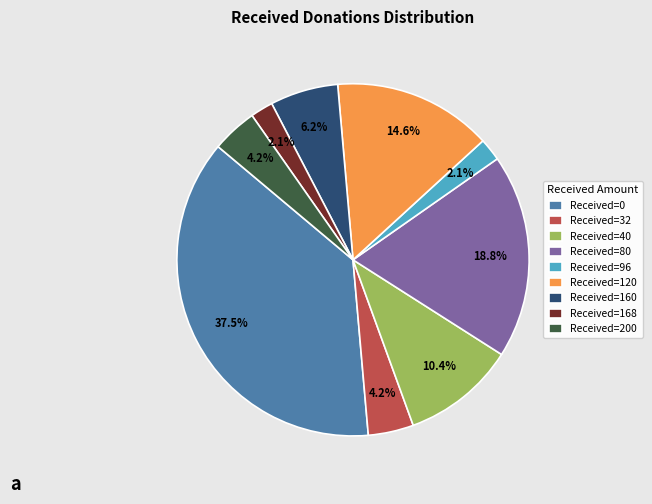

Is the sum of Received=120 and Received=40 greater than half?

No